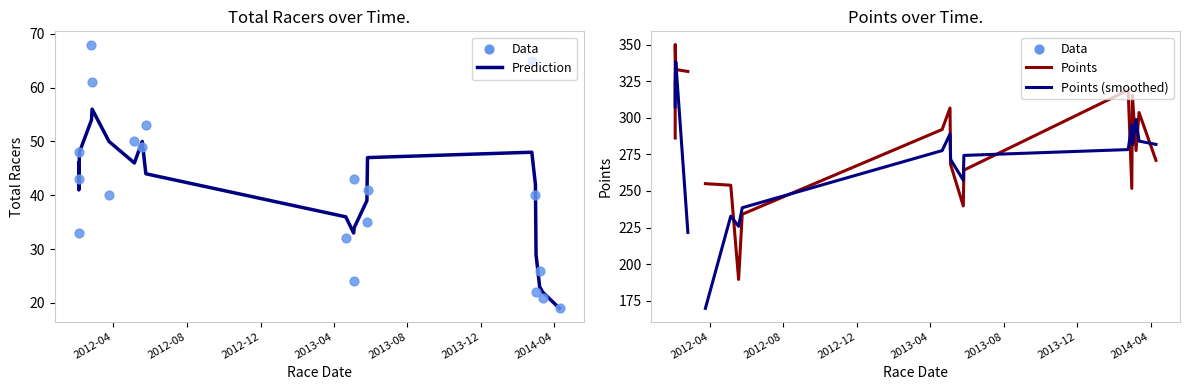

Which series has the largest total across all categories?

Data